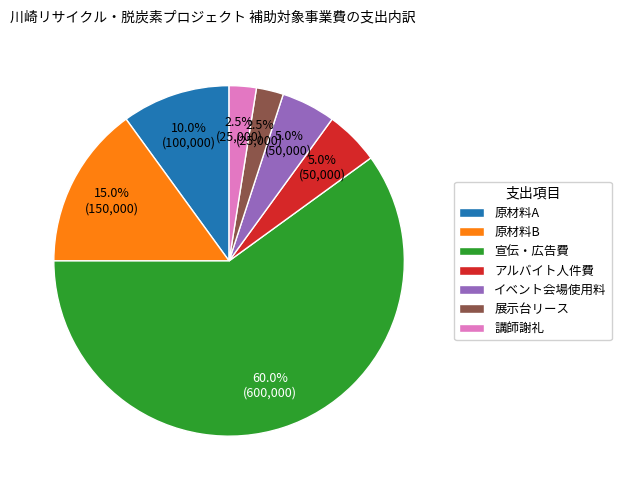

Do 原材料A and 原材料B together represent more than half of the pie?

No